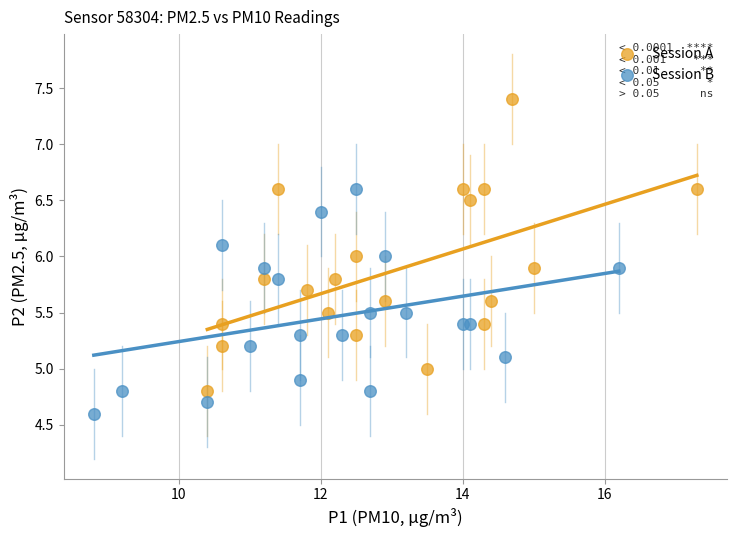

Which series has the widest spread of Y values?

Session A